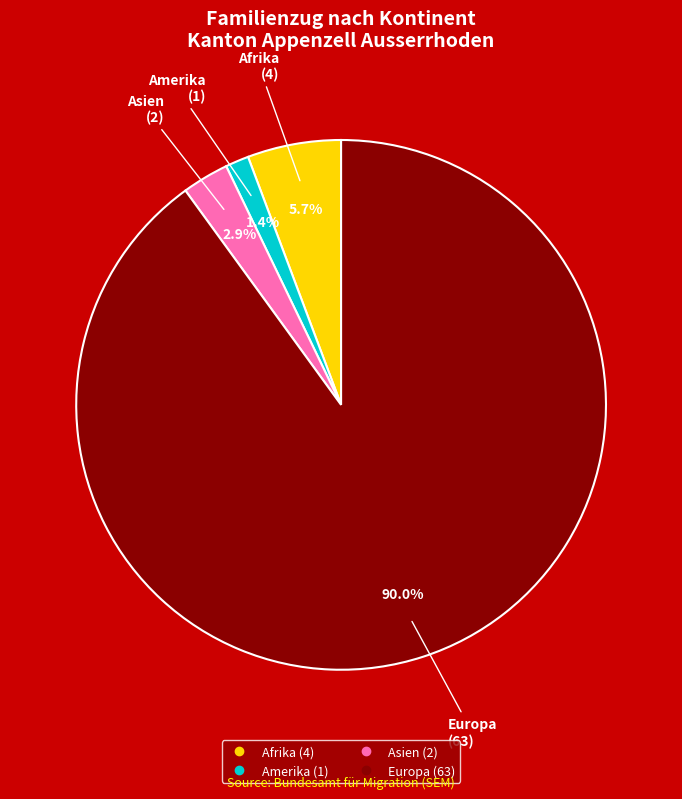

Is there a majority slice in this chart?

Yes